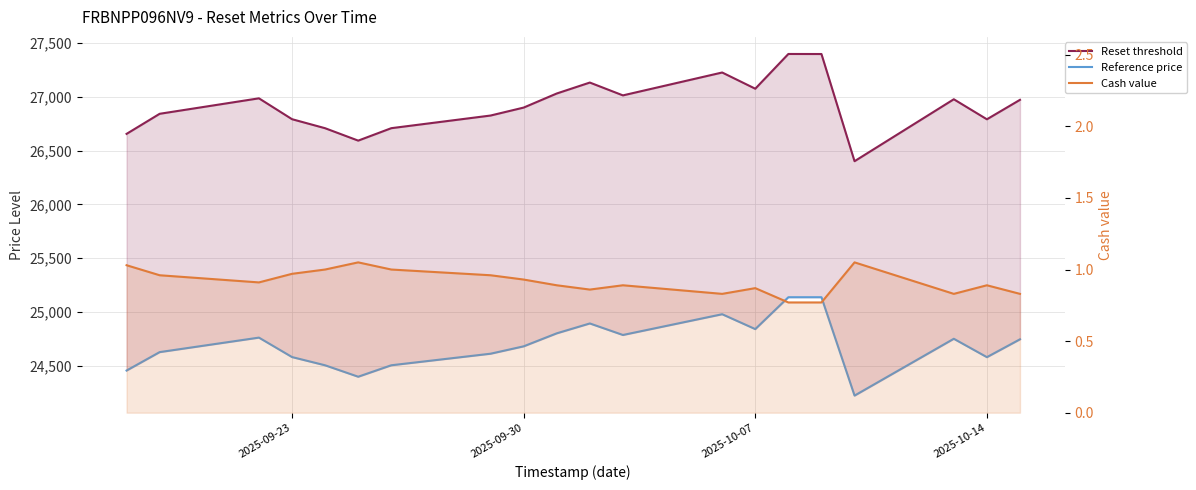

How many Cash value values are between 0 and 1?

17